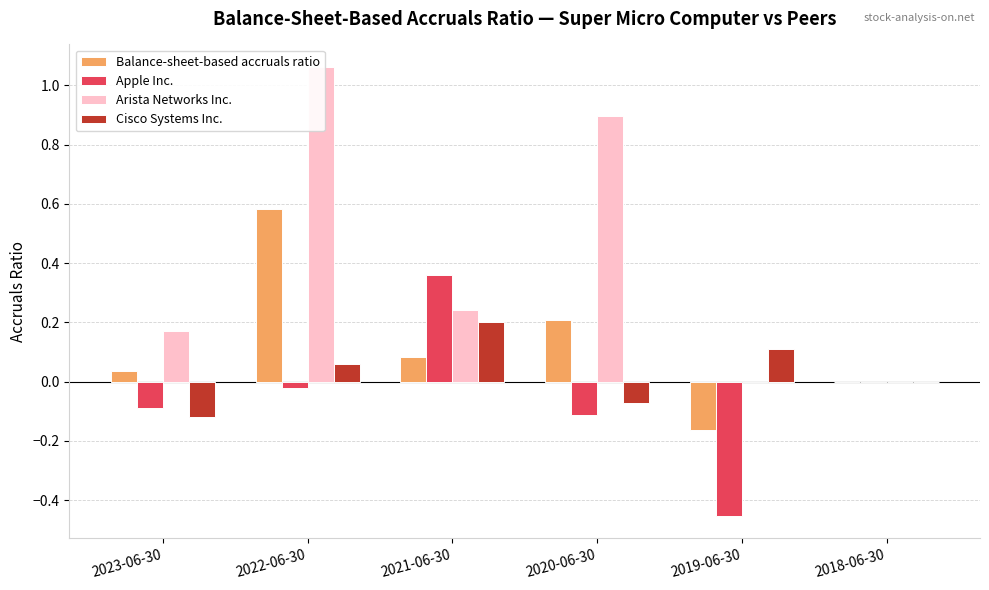

Which series has the largest total across all categories?

Arista Networks Inc.